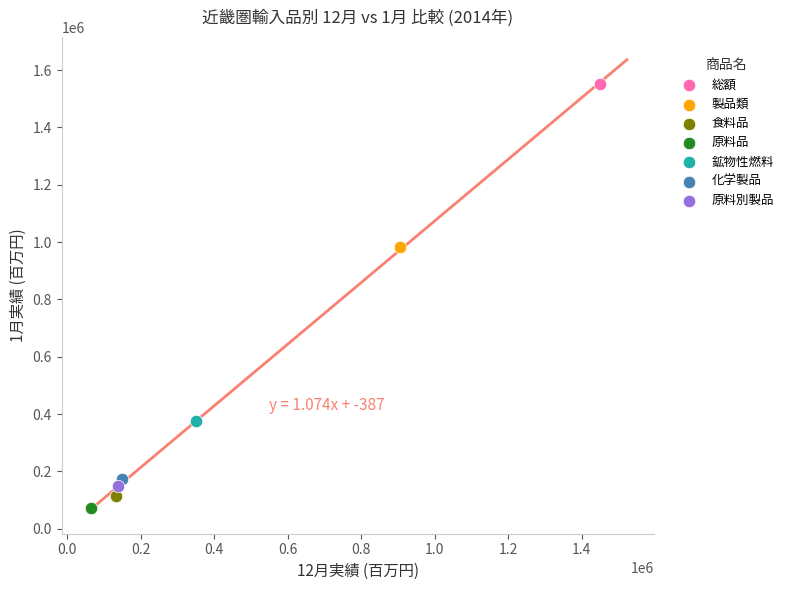

What are all the series names shown in the legend?

総額, 製品類, 食料品, 原料品, 鉱物性燃料, 化学製品, 原料別製品